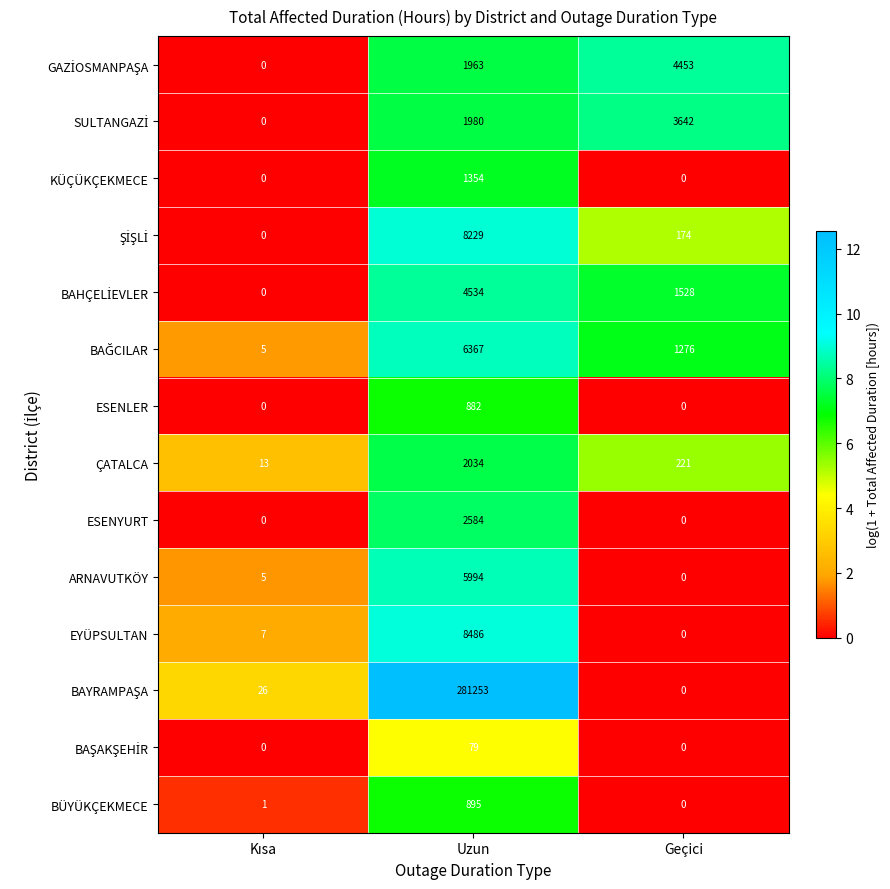

The ESENYURT series shows 2584 at Uzun. True or false?

True